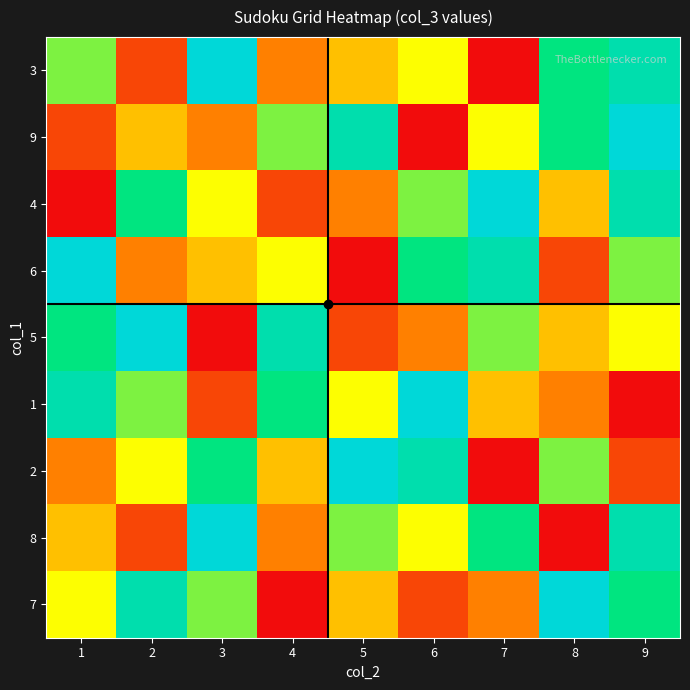

What is the greatest value displayed?

9